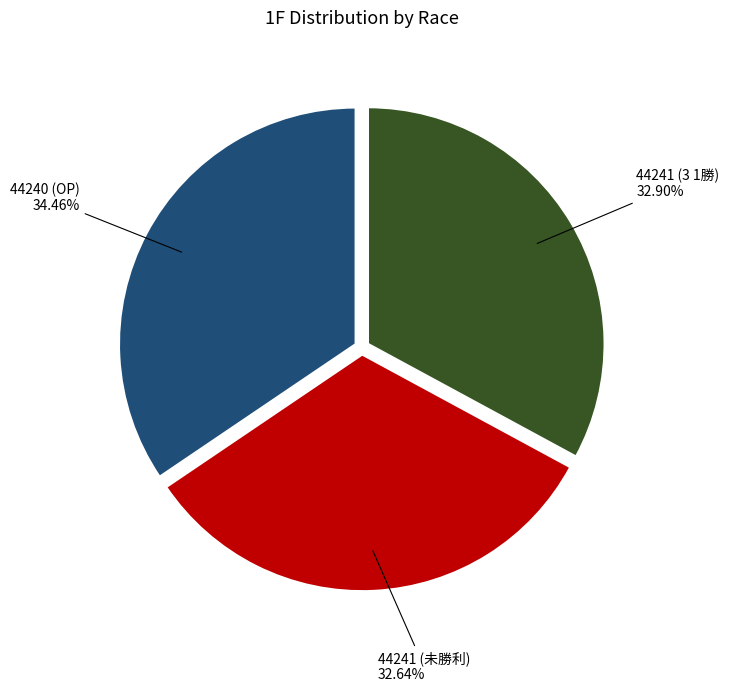

What percentage is the 44240 (OP) slice, to the nearest percent?

34%